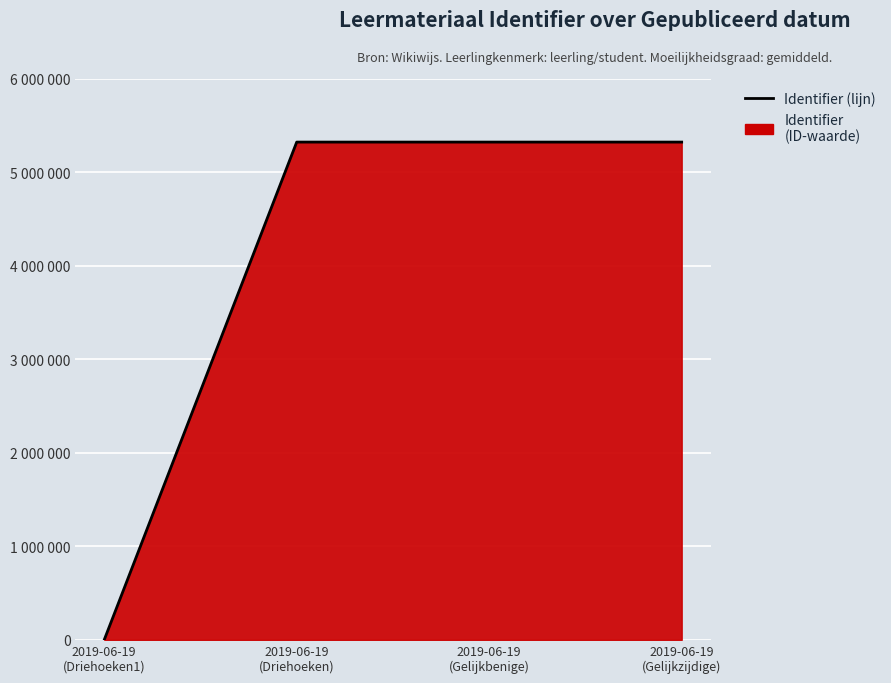

How many lines are shown in the chart?

1